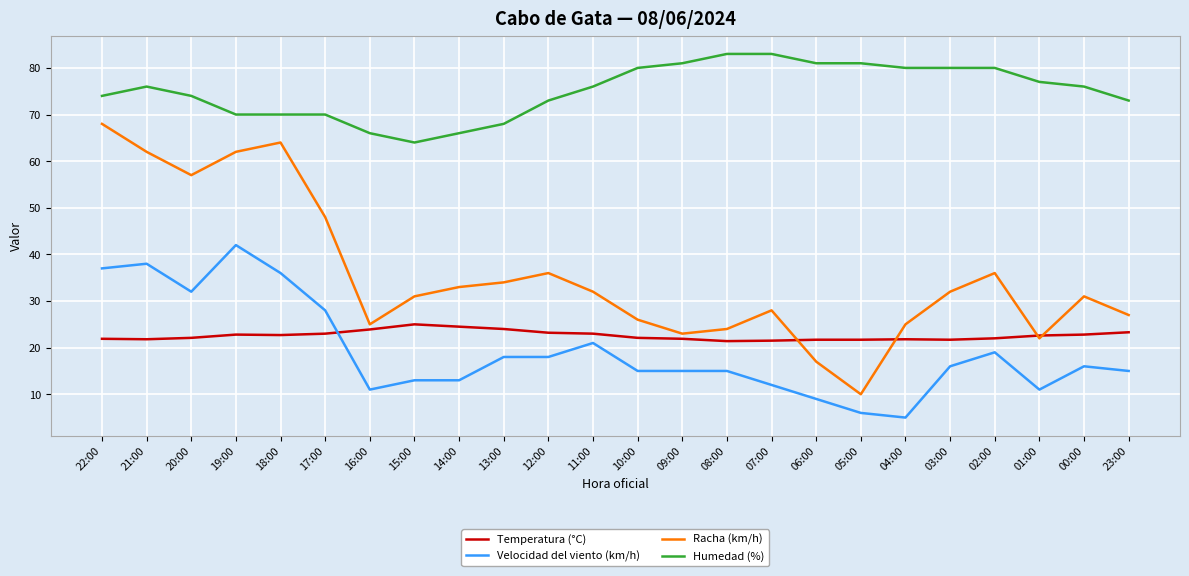

Which series changed the most between 21:00 and 02:00?

Racha (km/h)